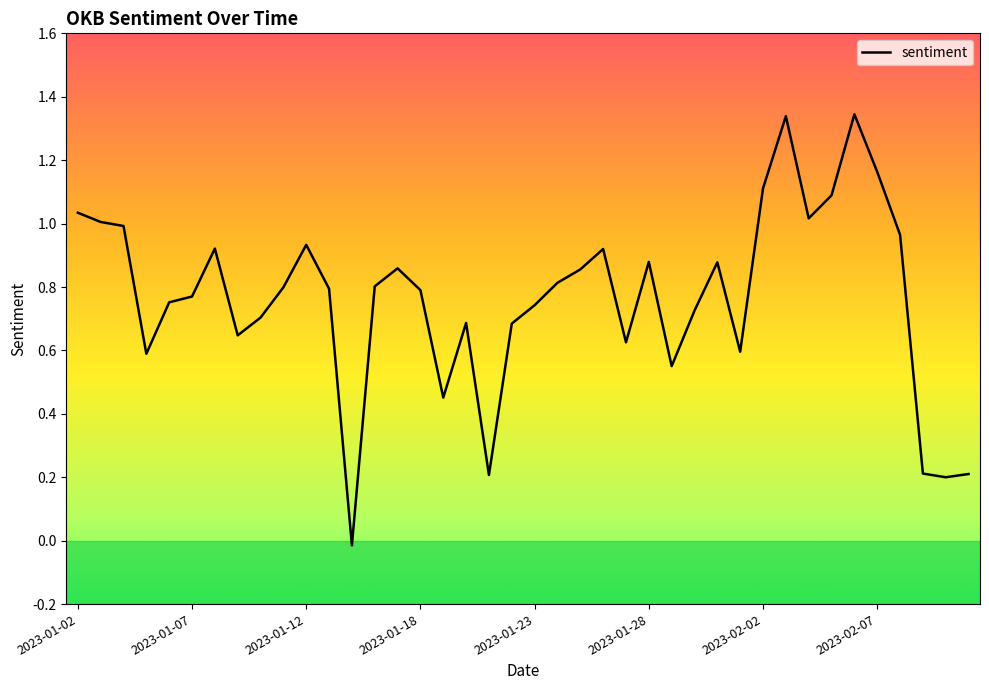

Reading right to left, transcribe all the data shown in this chart.

0.2	0.2	0.2	1.0	1.2	1.3	1.1	1.0	1.3	1.1	0.6	0.9	0.7	0.6	0.9	0.6	0.9	0.9	0.8	0.7	0.7	0.2	0.7	0.5	0.8	0.9	0.8	-0.0	0.8	0.9	0.8	0.7	0.6	0.9	0.8	0.8	0.6	1.0	1.0	1.0